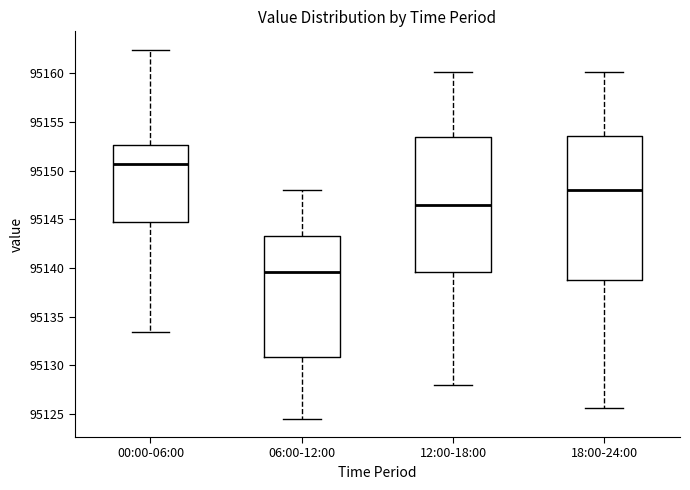

Which box is the tallest, from its lower edge to its upper edge?

18:00-24:00